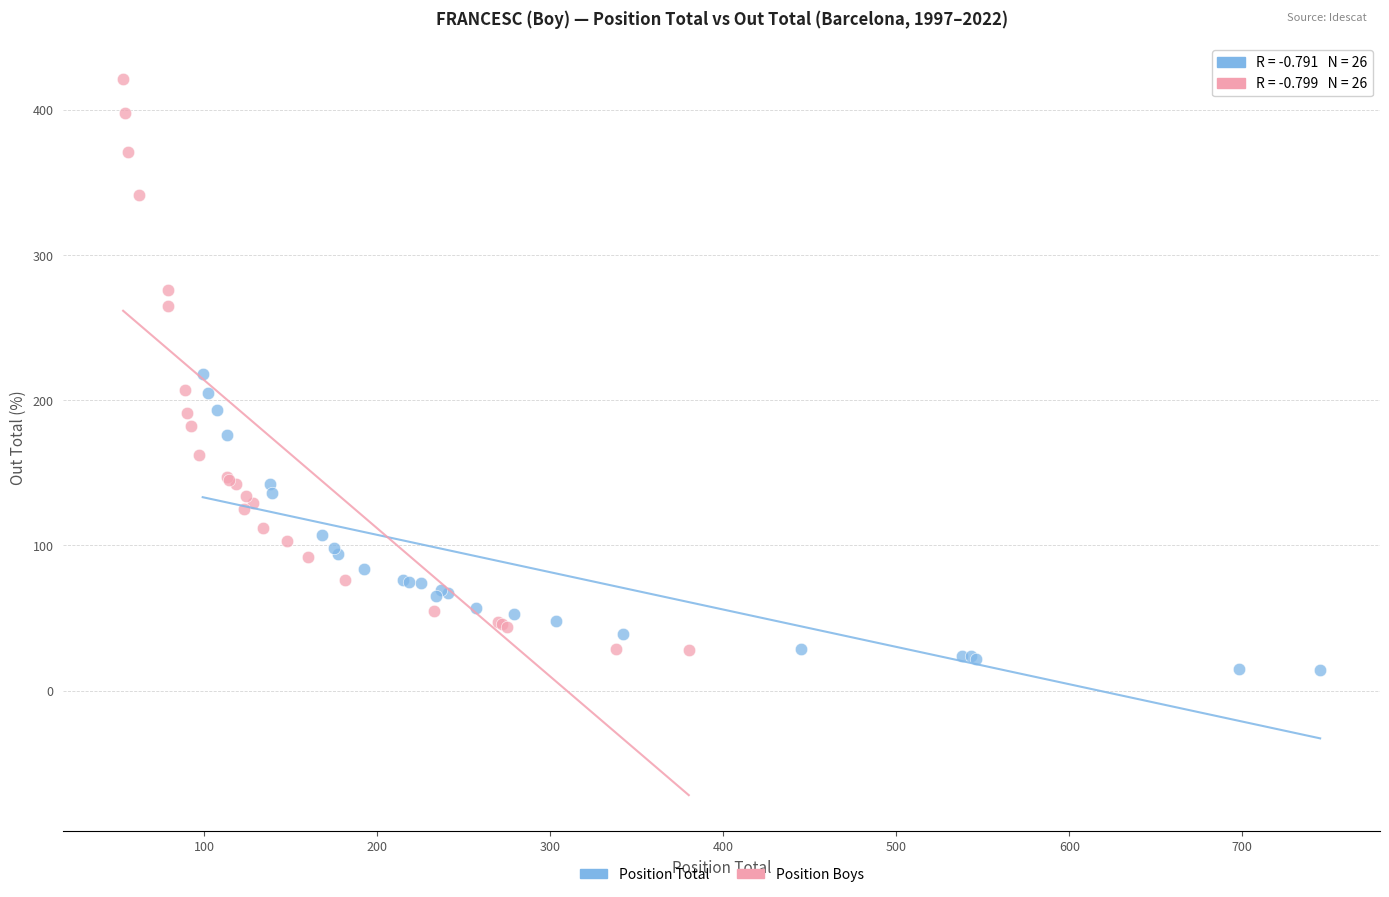

Which series has the widest spread of Y values?

Position Boys